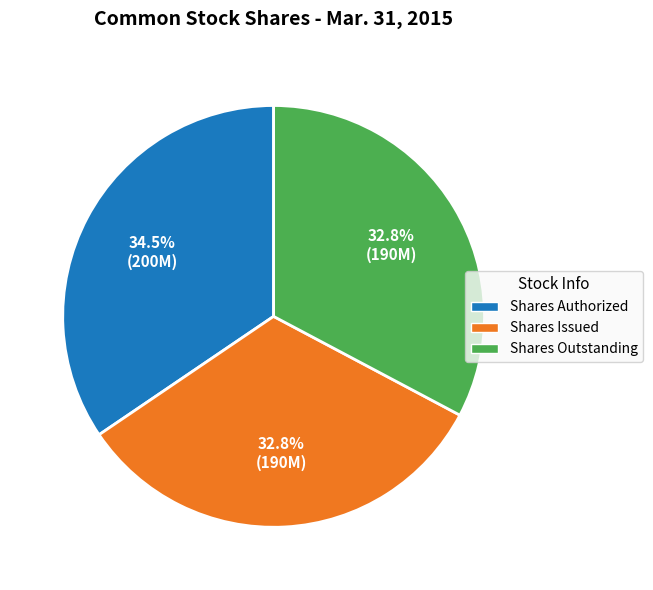

How many segments does this pie chart have?

3